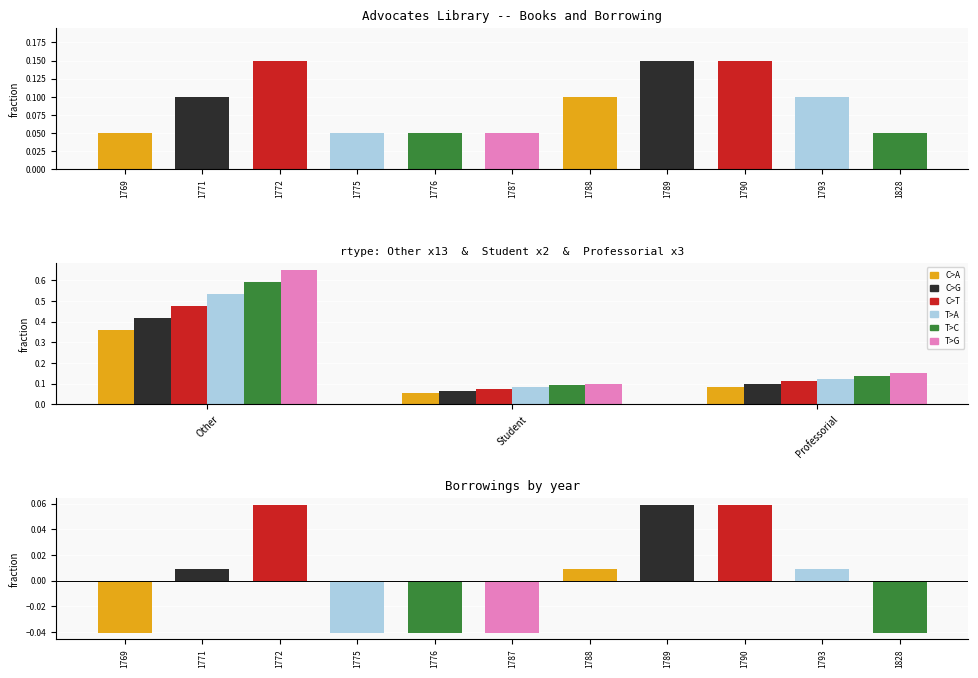

How many series are shown in this chart?

6